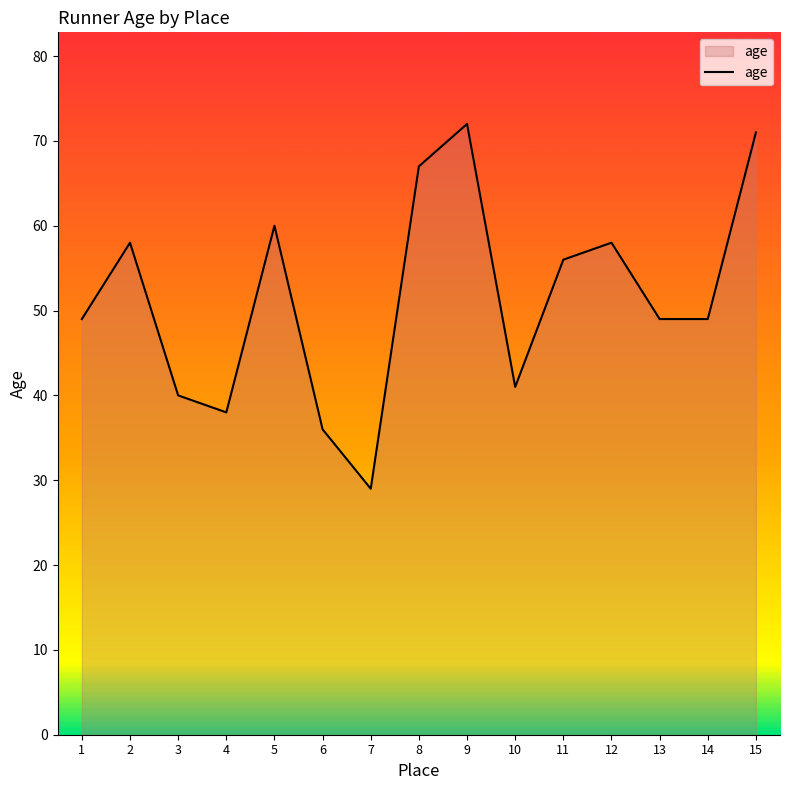

Which label corresponds to the smallest value in the chart?

7